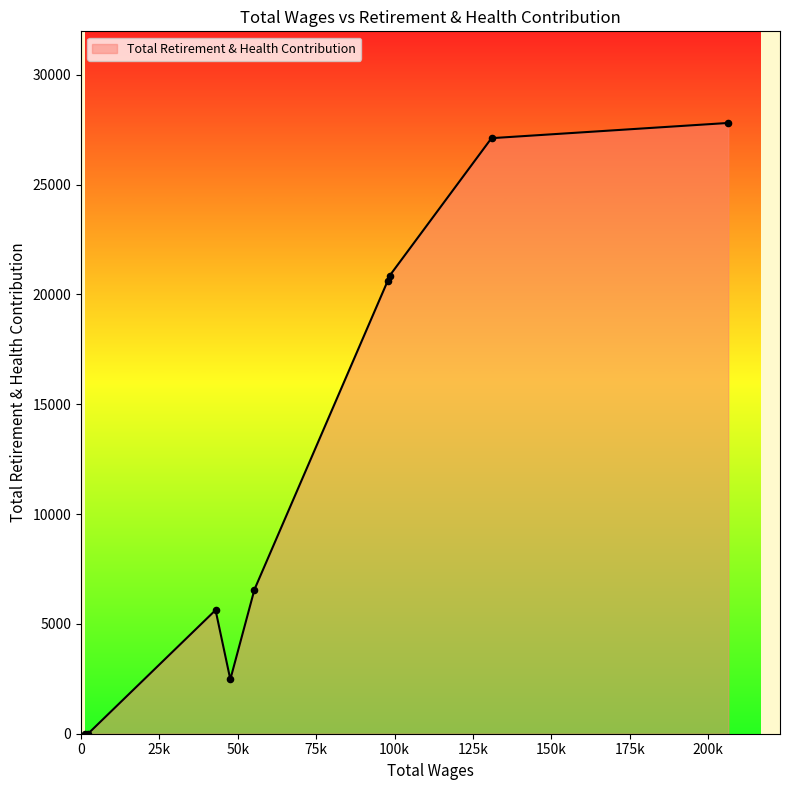

What is the difference between the maximum and minimum values?

27808